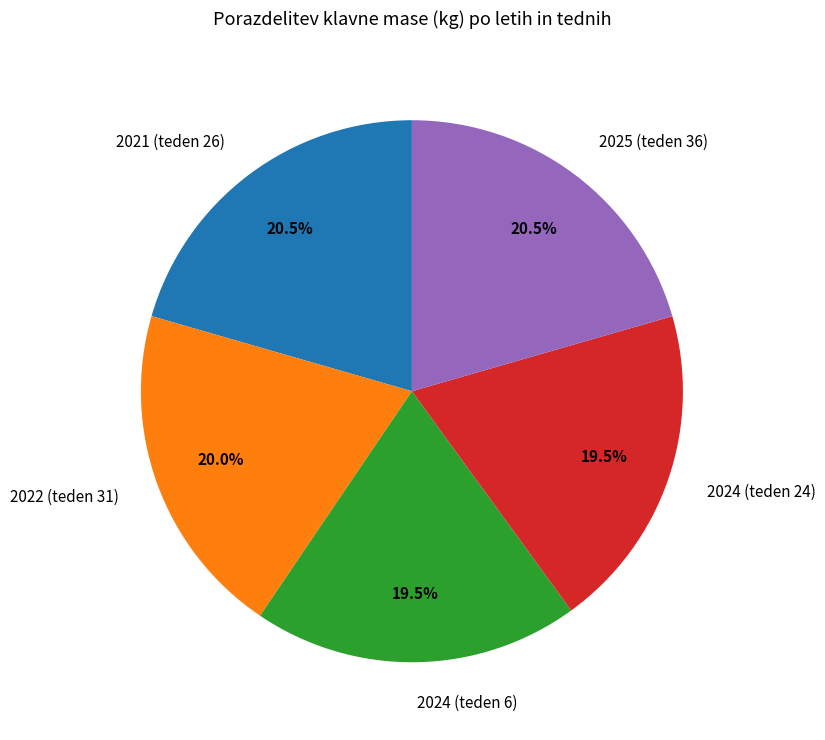

Does 2021 (teden 26) represent more than half of the total?

No